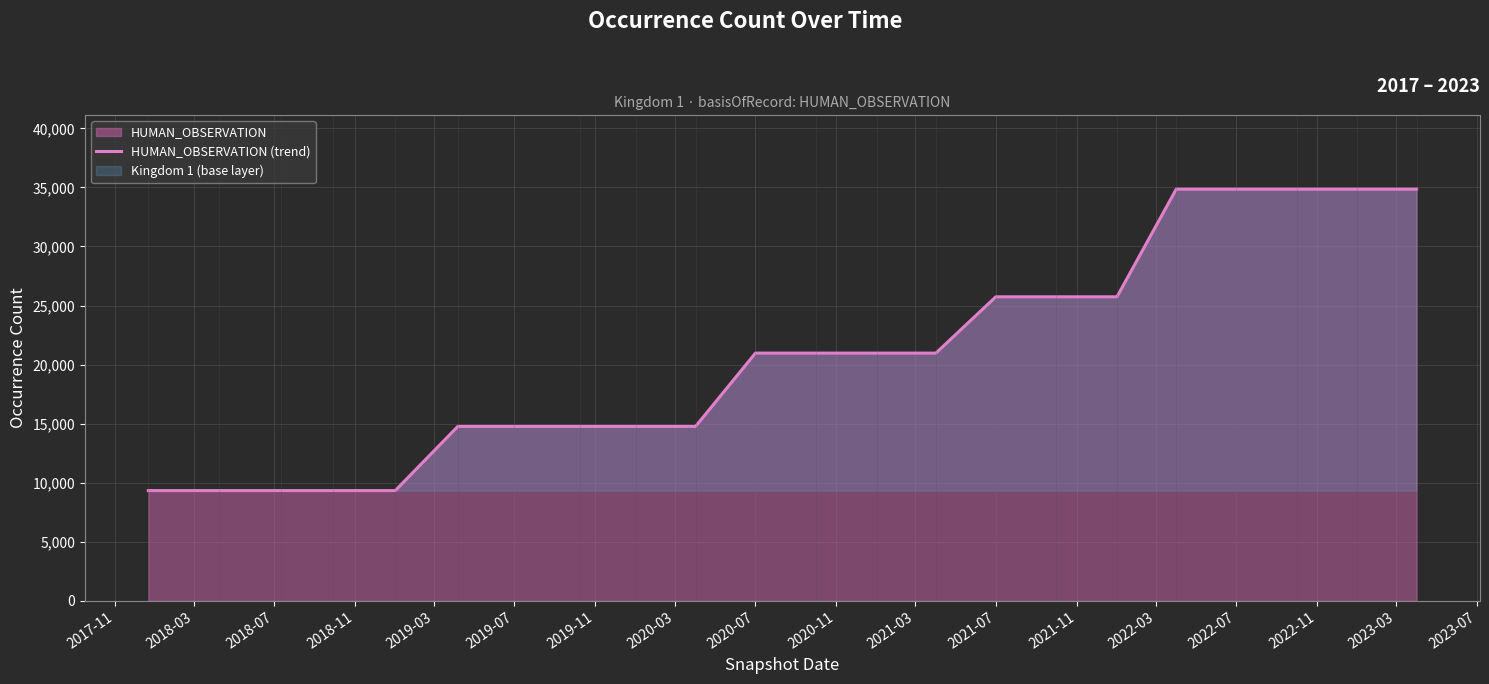

What is the minimum value shown in the chart?

9335